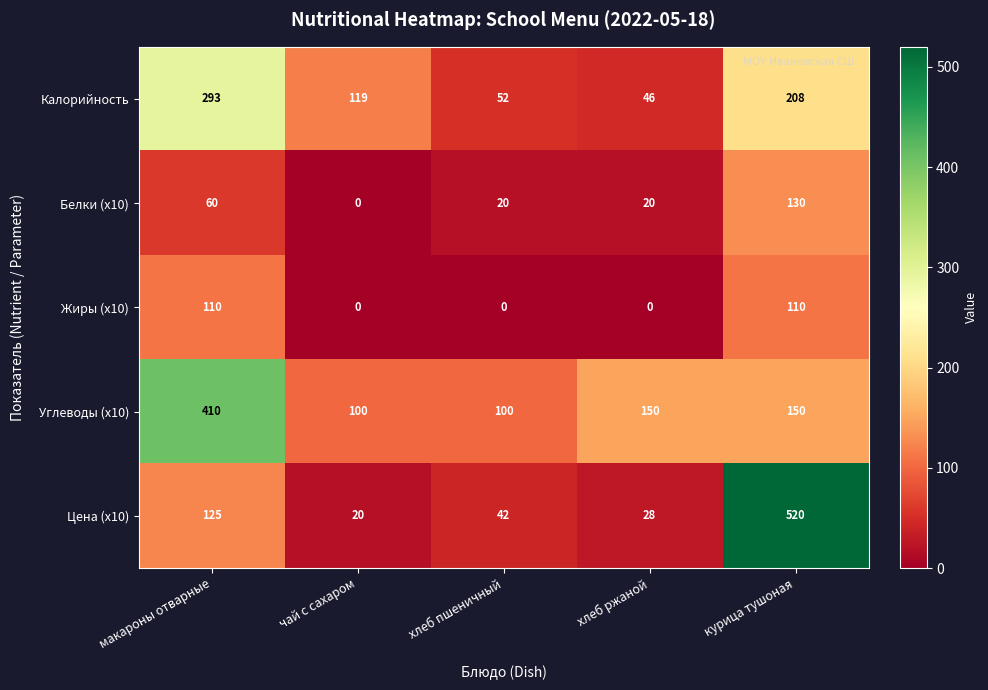

Which series has the widest spread of values?

Цена (x10)